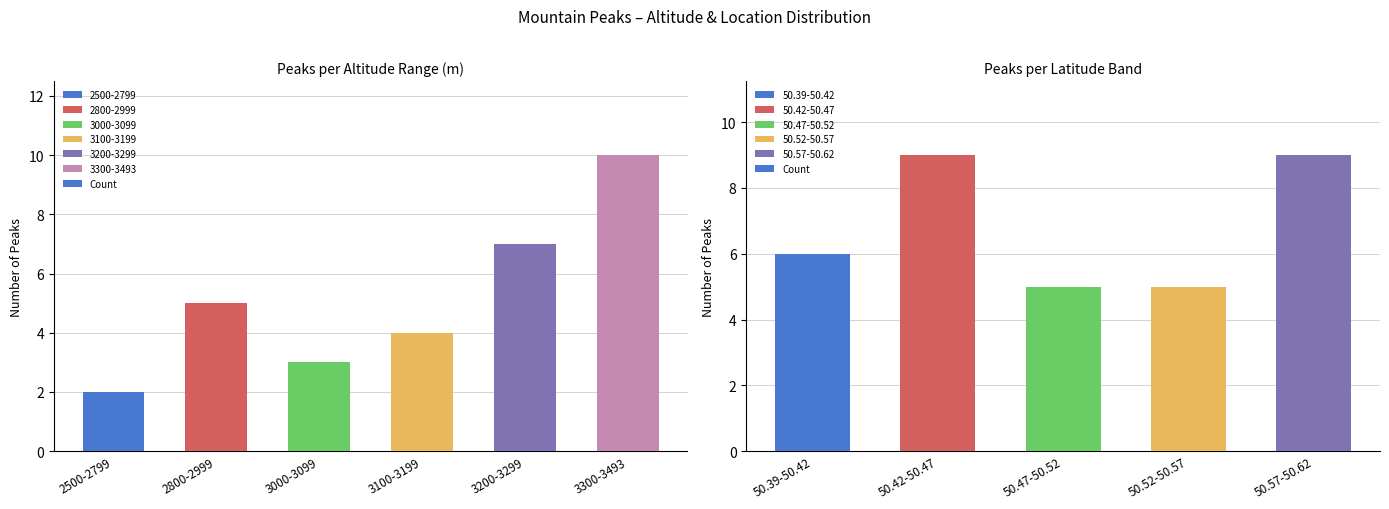

The chart shows a value of 8 at 50.47-50.52. True or false?

False